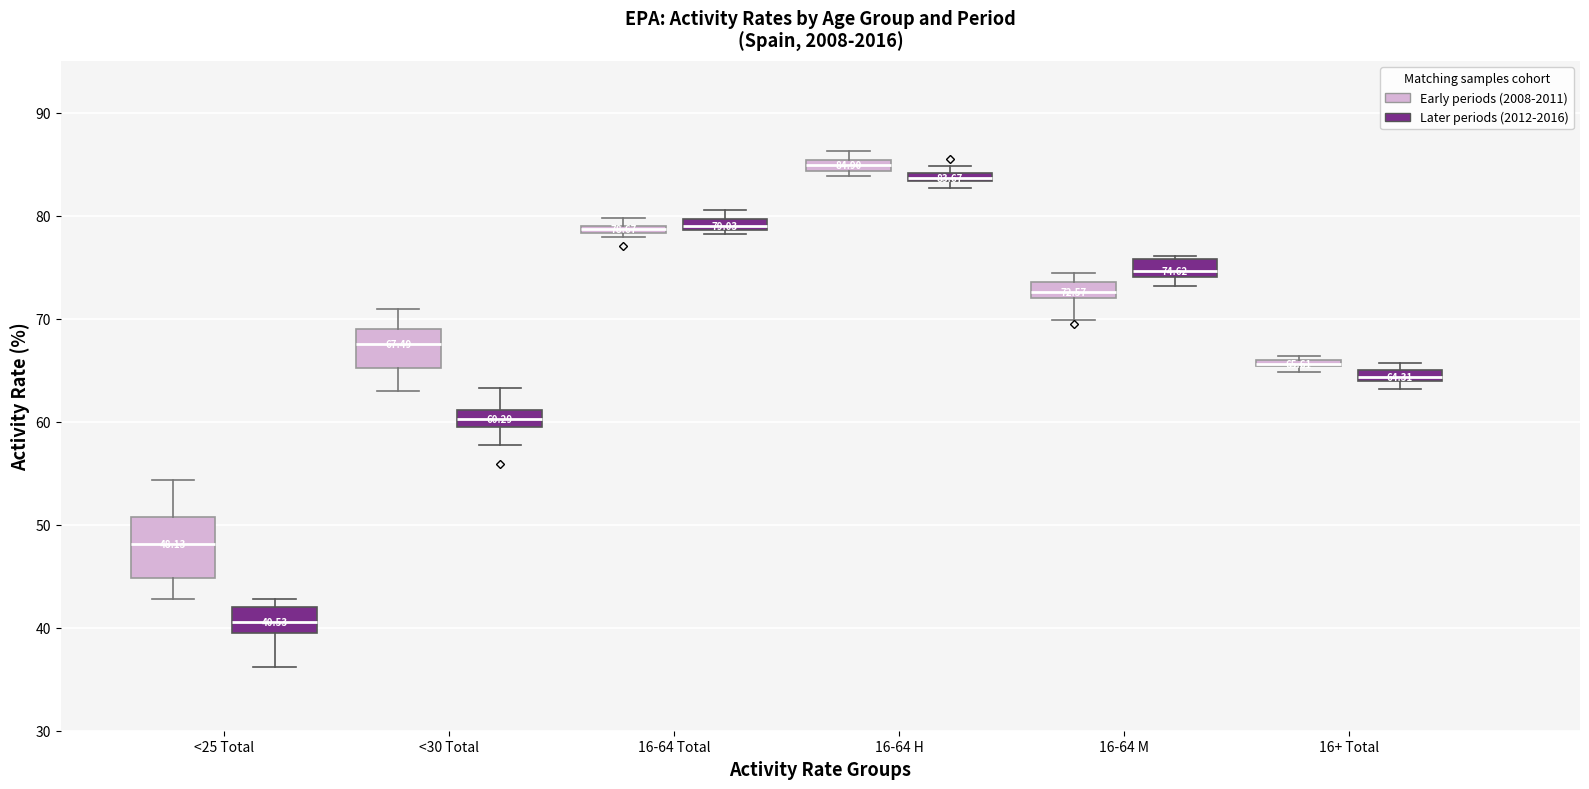

Comparing the boxes themselves (not the whiskers), which one is the tallest?

<25 Total (Early periods (2008-2011))